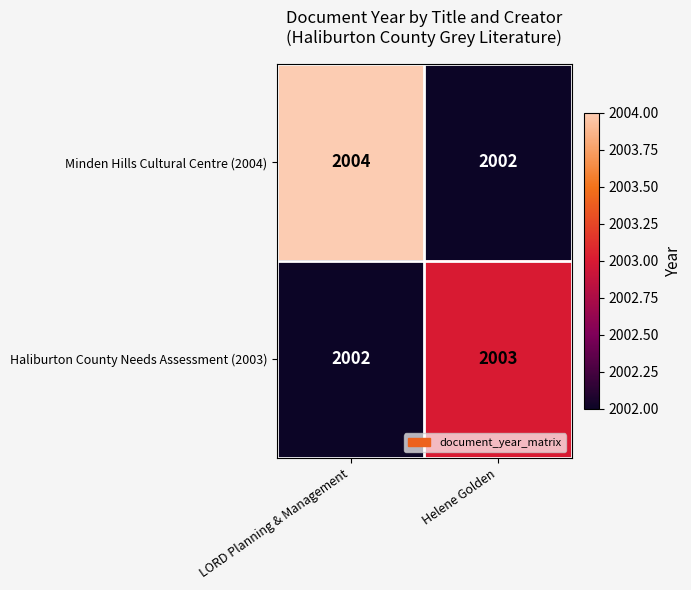

Which series has the largest total across all categories?

Minden Hills Cultural Centre (2004)